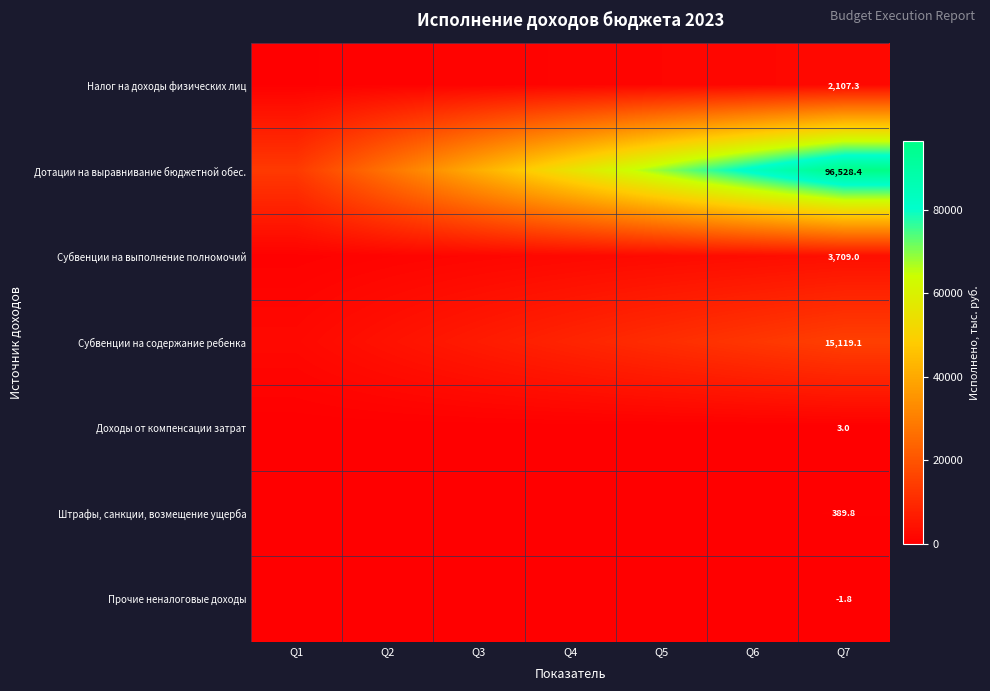

What is the minimum value shown in the chart?

-1.8